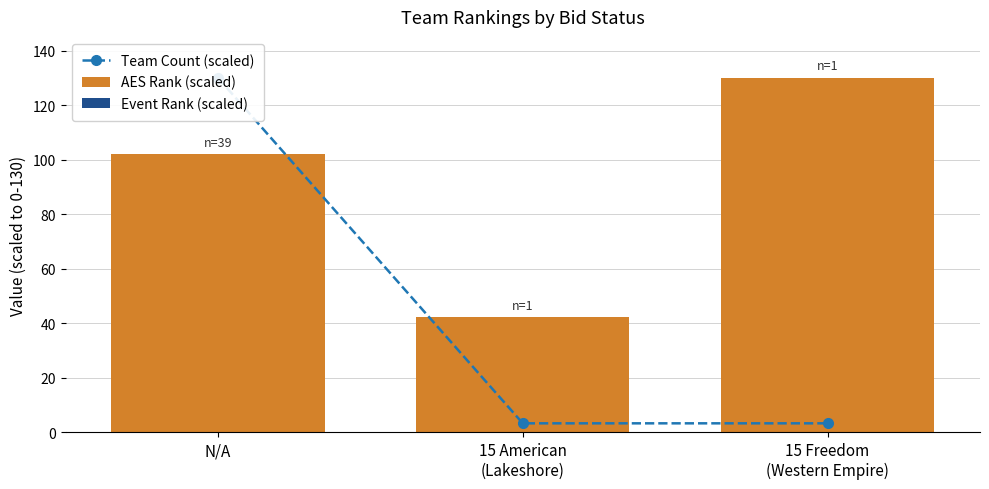

Which category has the highest value across all series?

N/A